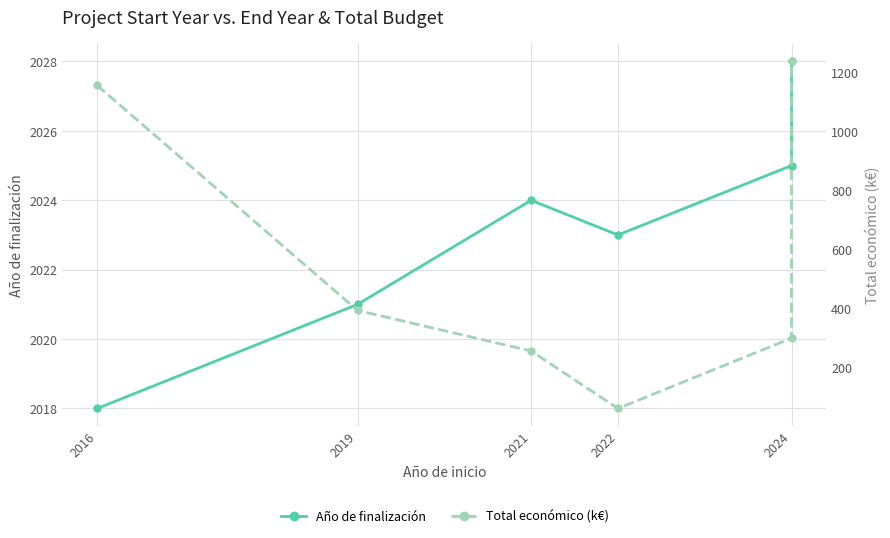

Which series has the largest range (max minus min)?

Total económico (k€)